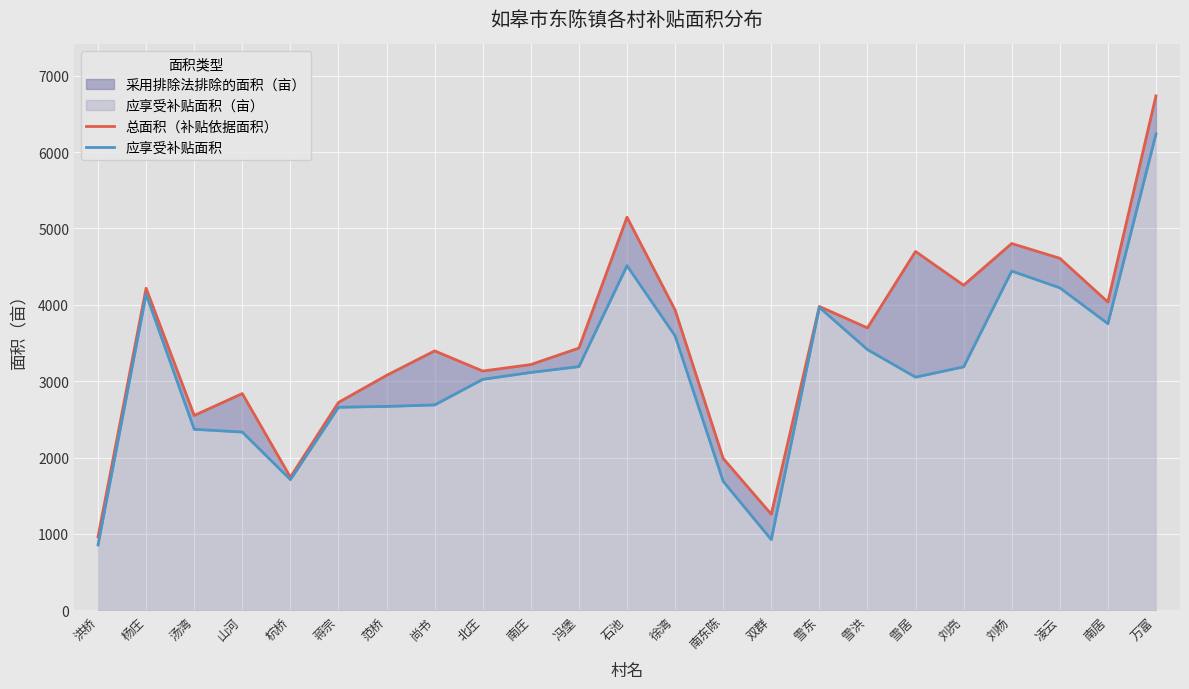

Reading left to right, extract all data points from this chart.

总面积（补贴依据面积）: 洪桥=962.7	杨庄=4217.2	汤湾=2551.7	山河=2838.4	杭桥=1743.9	蒋宗=2722.3	范桥=3076.3	尚书=3397.3	北庄=3133.0	南庄=3218.0	冯堡=3434.0	石池=5147.7	徐湾=3933.2	南东陈=1989.0	双群=1258.3	雪东=3979.1	雪洪=3697.8	雪居=4699.2	刘亮=4256.9	刘杨=4802.8	凌云=4610.0	南居=4036.9	万富=6736.2
应享受补贴面积: 洪桥=856.1	杨庄=4138.9	汤湾=2370.6	山河=2334.4	杭桥=1711.4	蒋宗=2659.1	范桥=2670.0	尚书=2689.6	北庄=3025.0	南庄=3115.1	冯堡=3191.5	石池=4512.9	徐湾=3593.4	南东陈=1689.0	双群=926.0	雪东=3966.9	雪洪=3414.2	雪居=3053.2	刘亮=3188.3	刘杨=4442.5	凌云=4222.9	南居=3753.8	万富=6237.9